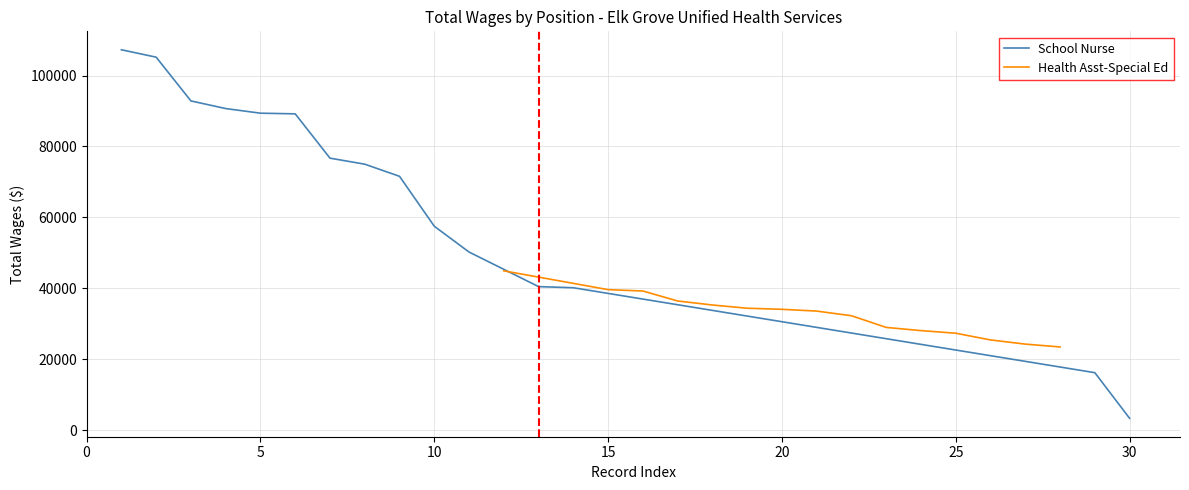

What is the difference between the second highest and minimum values in the Health Asst-Special Ed series?

16165